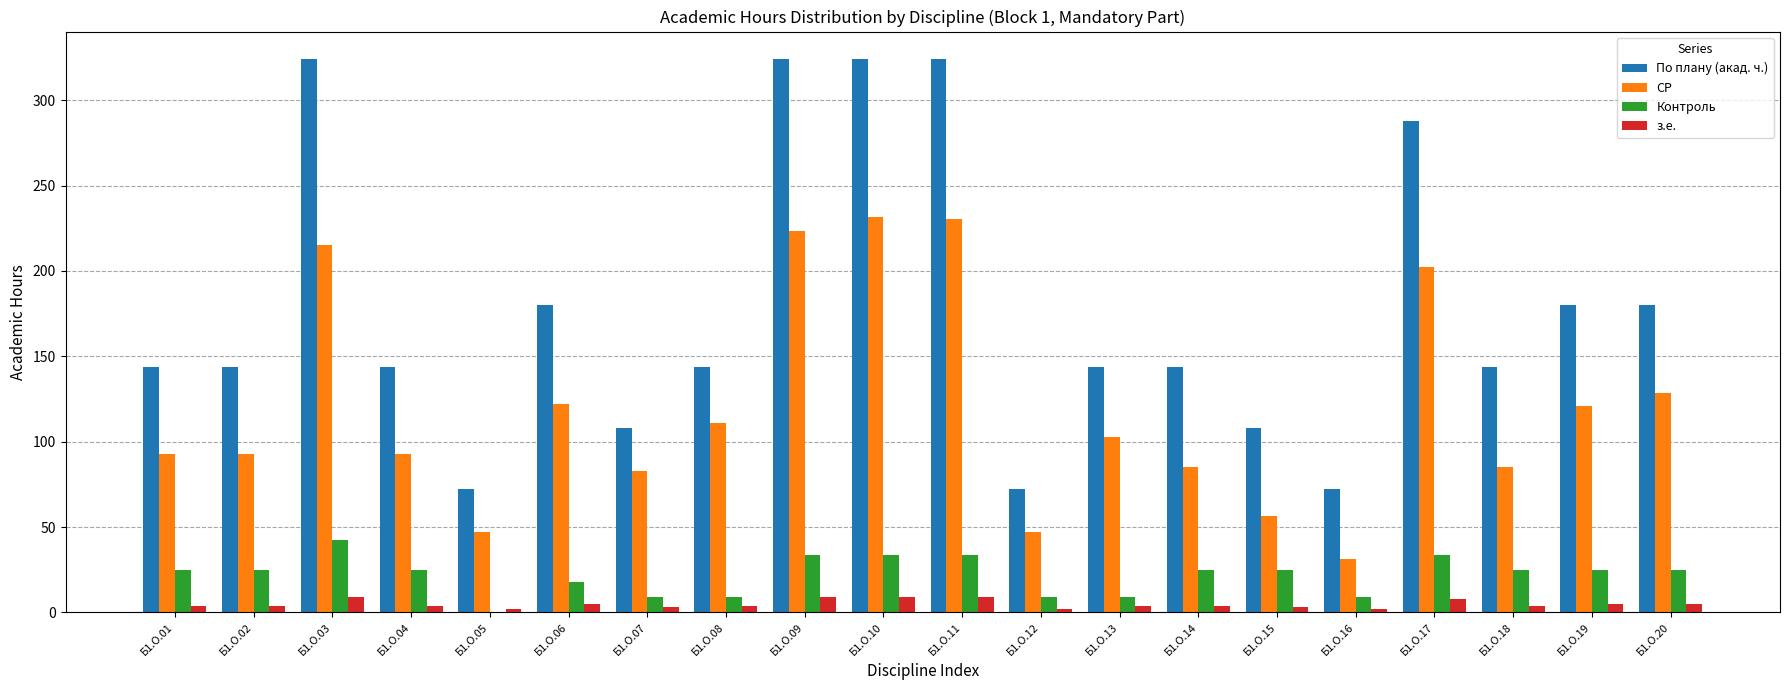

How many series are shown in this chart?

4